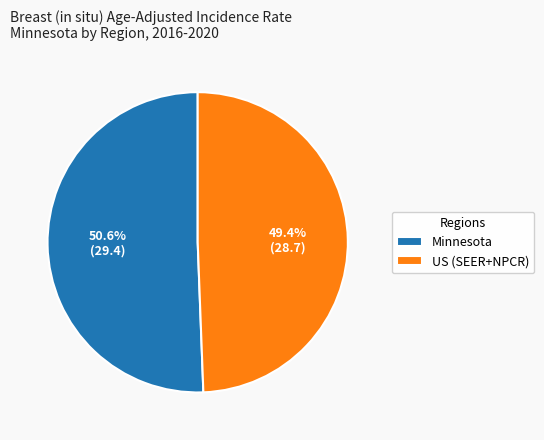

To the nearest percent, what is the combined percentage of US (SEER+NPCR) and Minnesota?

100%